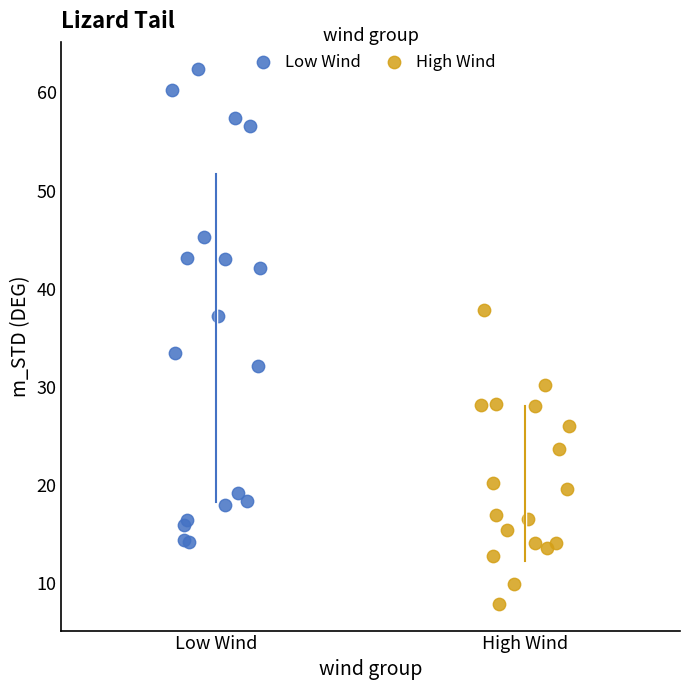

What are all the series names shown in the legend?

Low Wind, High Wind